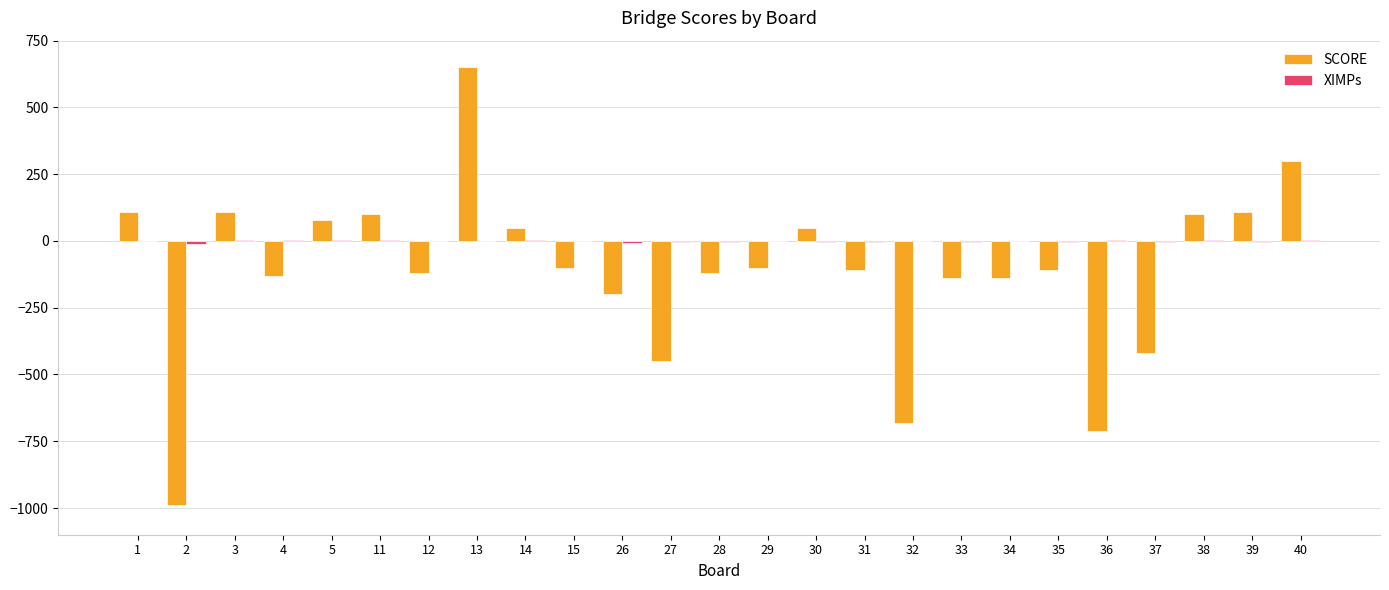

What is the spread (max minus min) of values at 13?

649.9